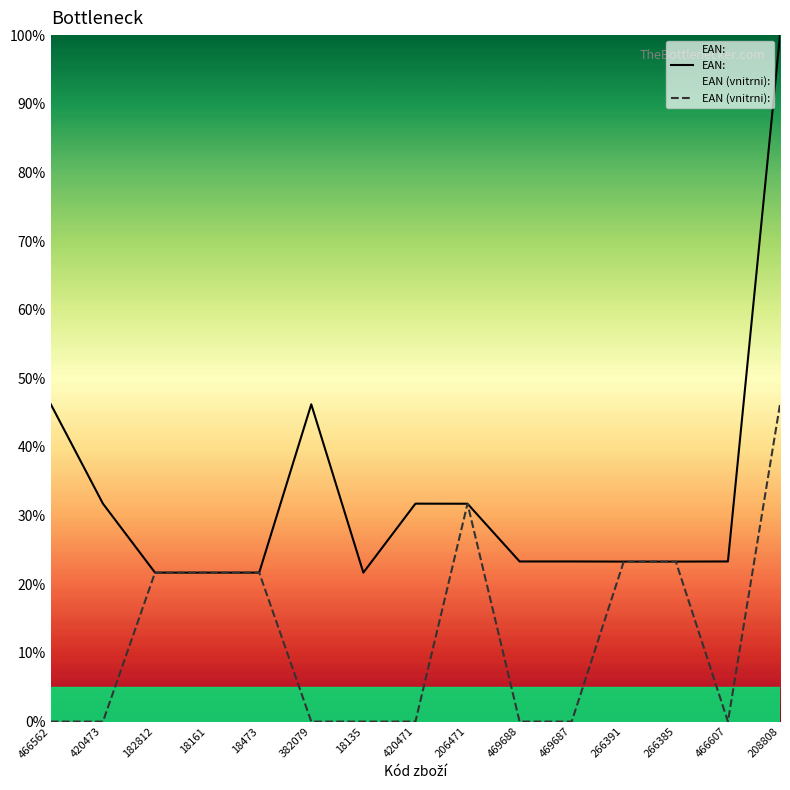

How many intersections are there between EAN: and EAN (vnitrni):?

1